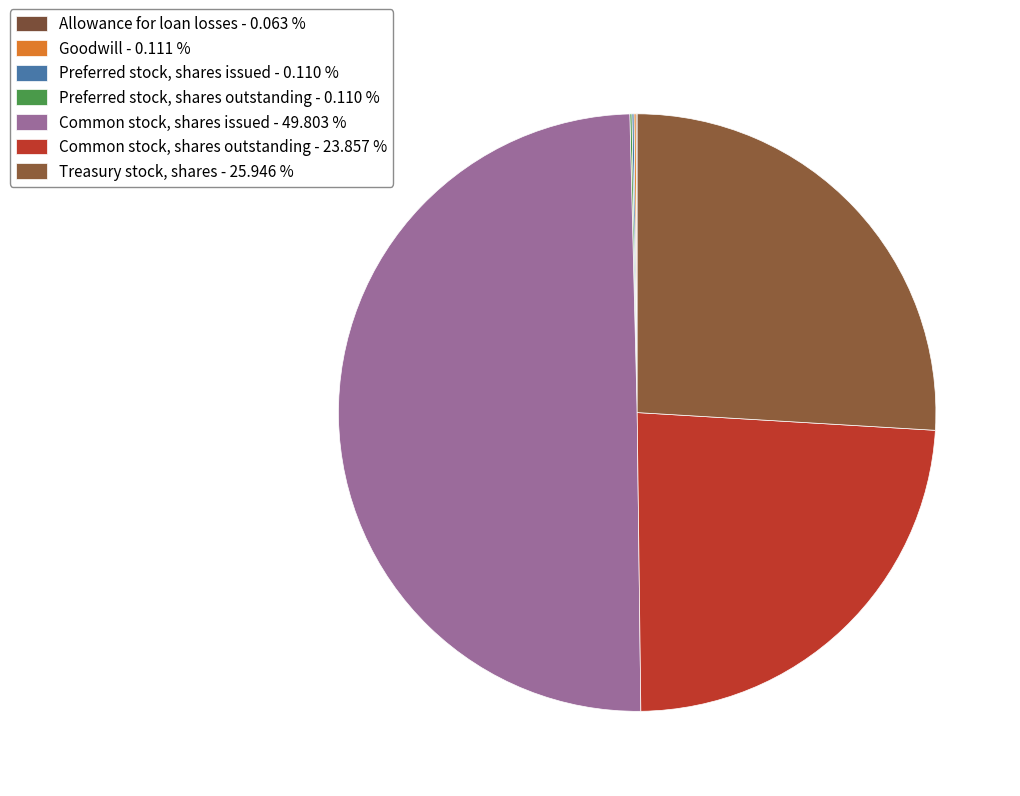

Does any single category account for the majority?

No